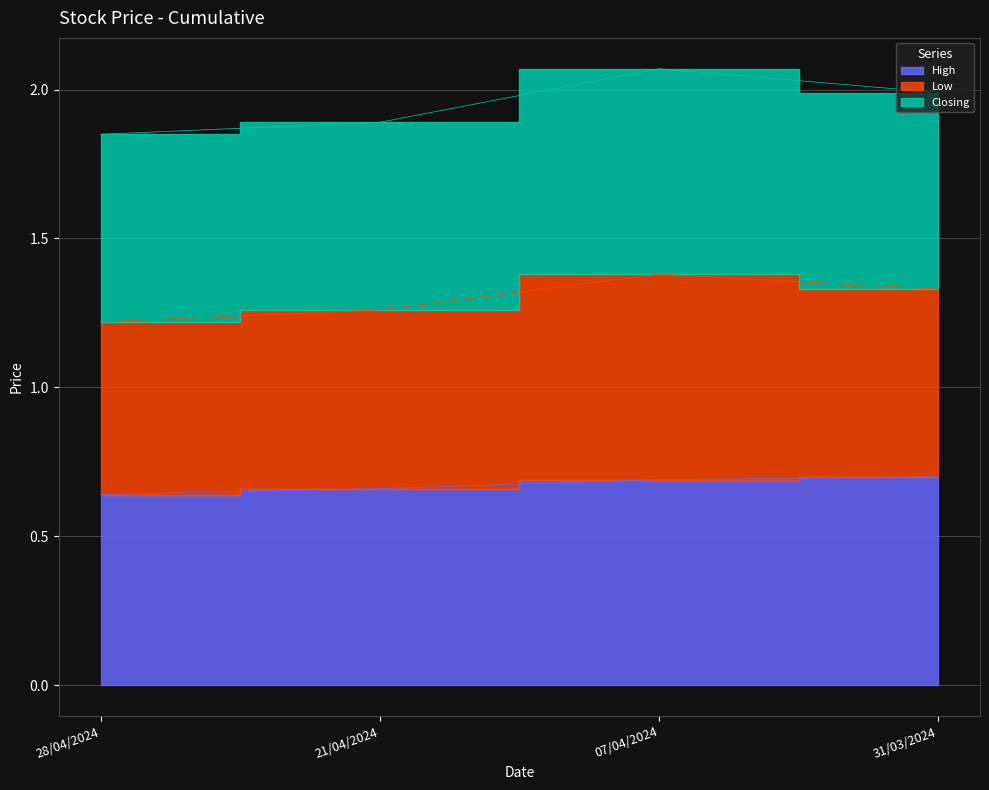

Is the value of High at 07/04/2024 greater than the value of Closing at 21/04/2024?

No